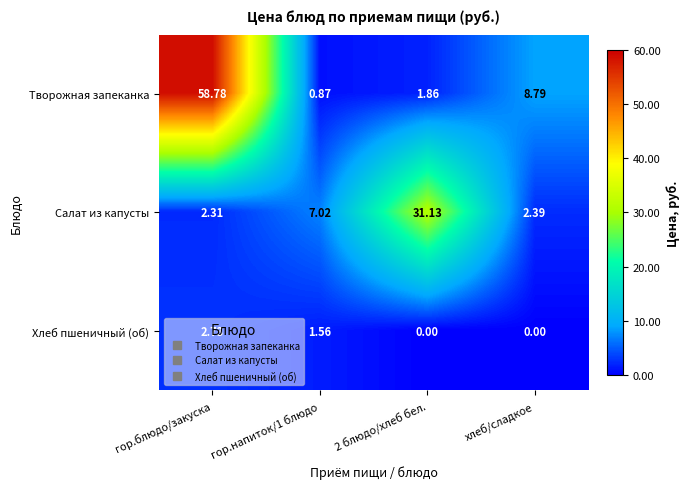

Is the value of Салат из капусты at хлеб/сладкое greater than the value of Творожная запеканка at хлеб/сладкое?

No